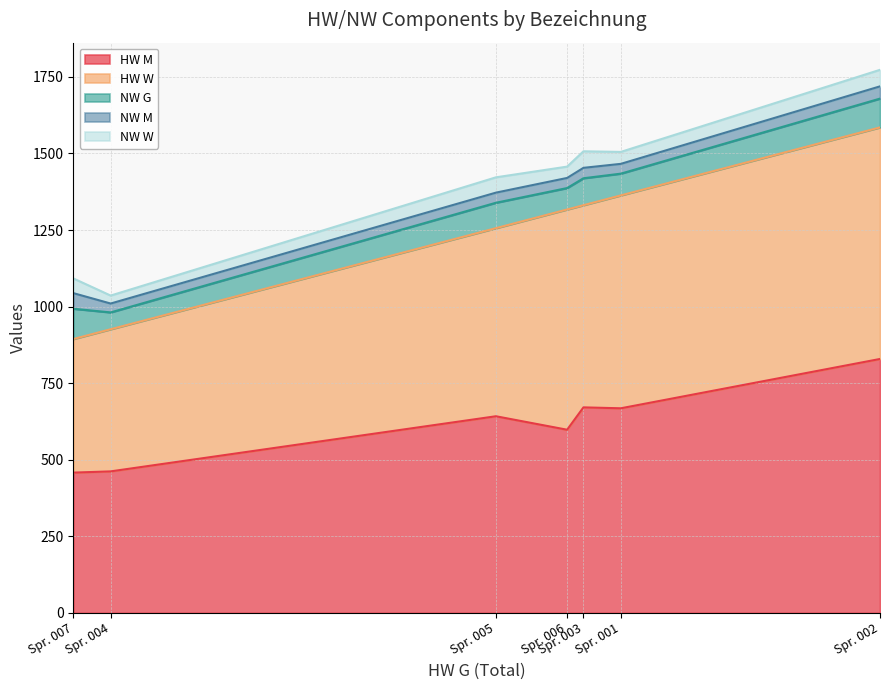

What are all the series names shown in the legend?

HW M, HW W, NW G, NW M, NW W